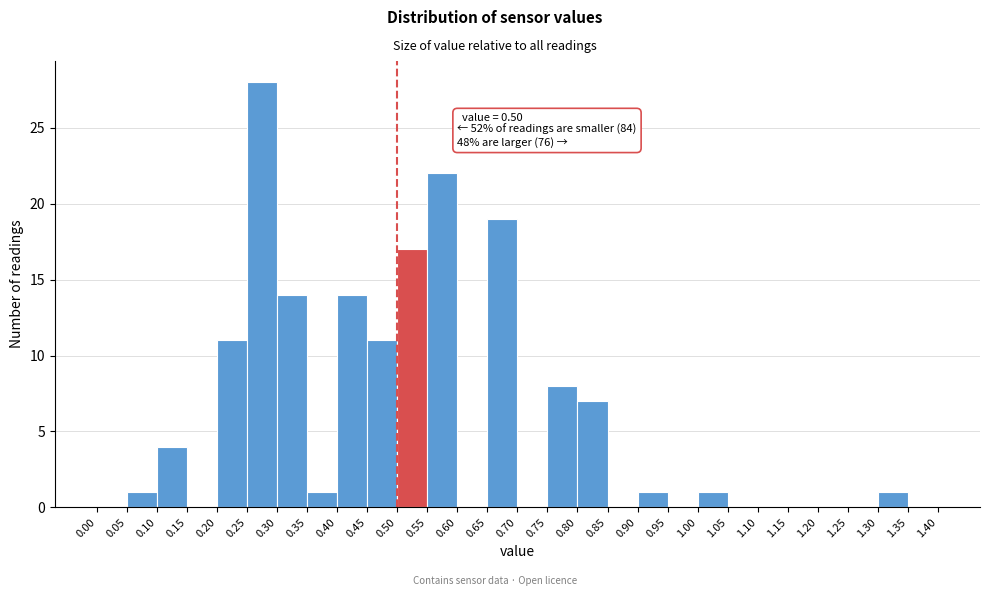

Which range on the x-axis has the tallest bar?

0.25 to 0.30